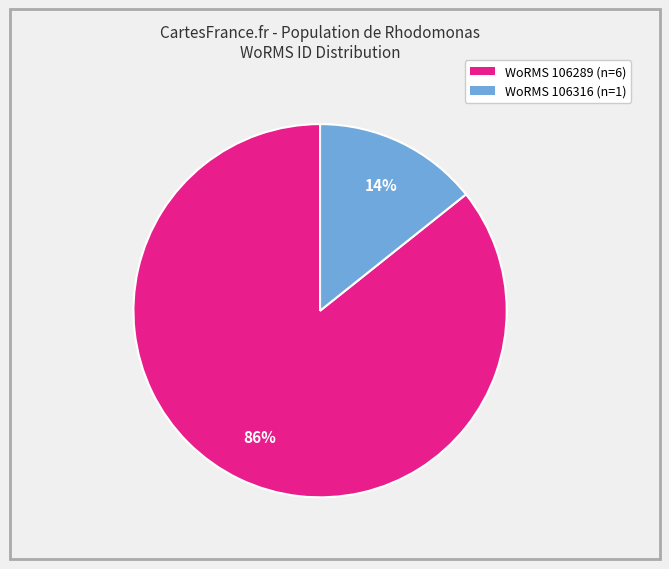

How many slices are in this pie chart?

2